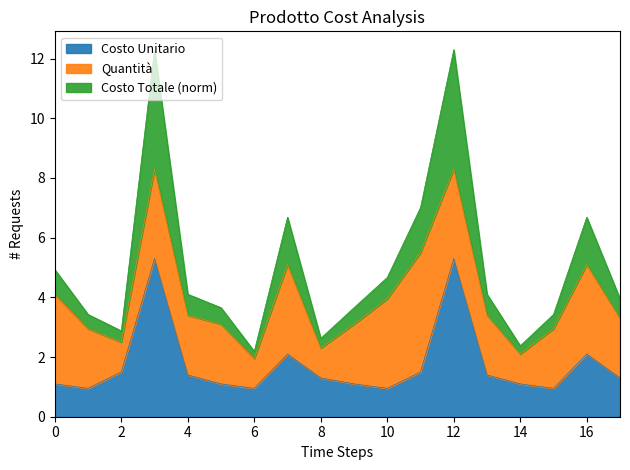

The value of Costo Unitario at 12 is 5.3. True or false?

True